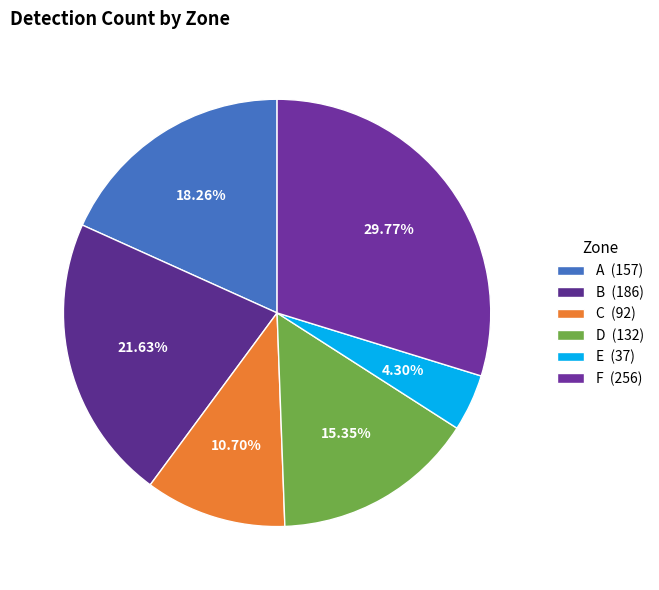

Is the sum of B and C greater than half?

No